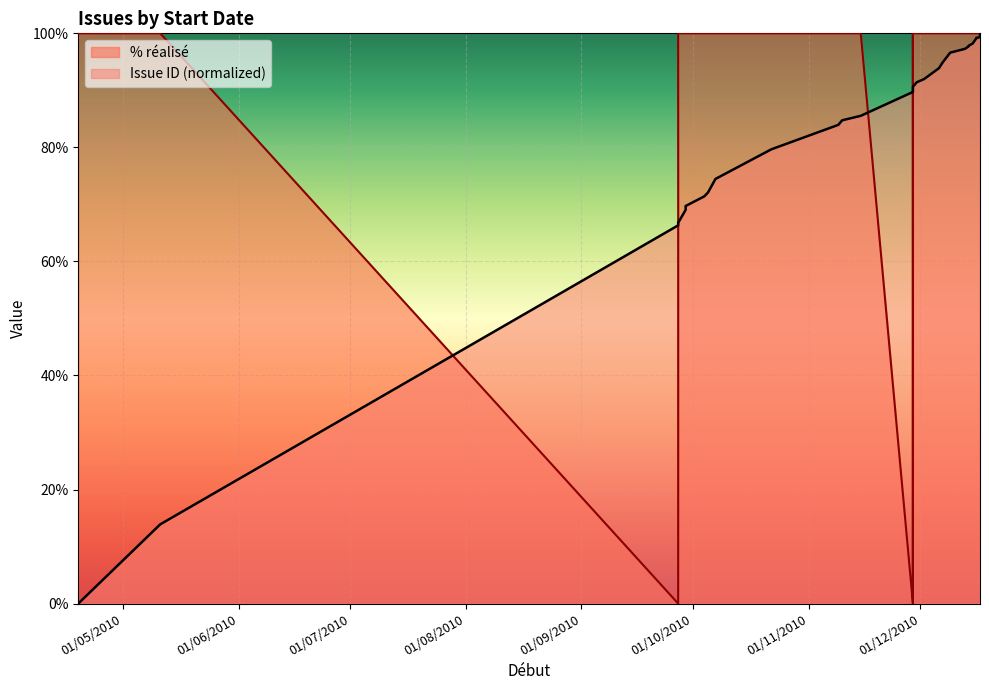

What is the label of the 21st point from the left?

02/12/2010